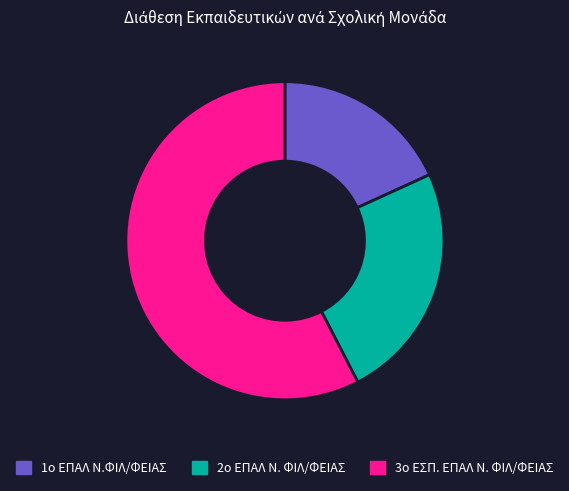

How many slices are in this pie chart?

3